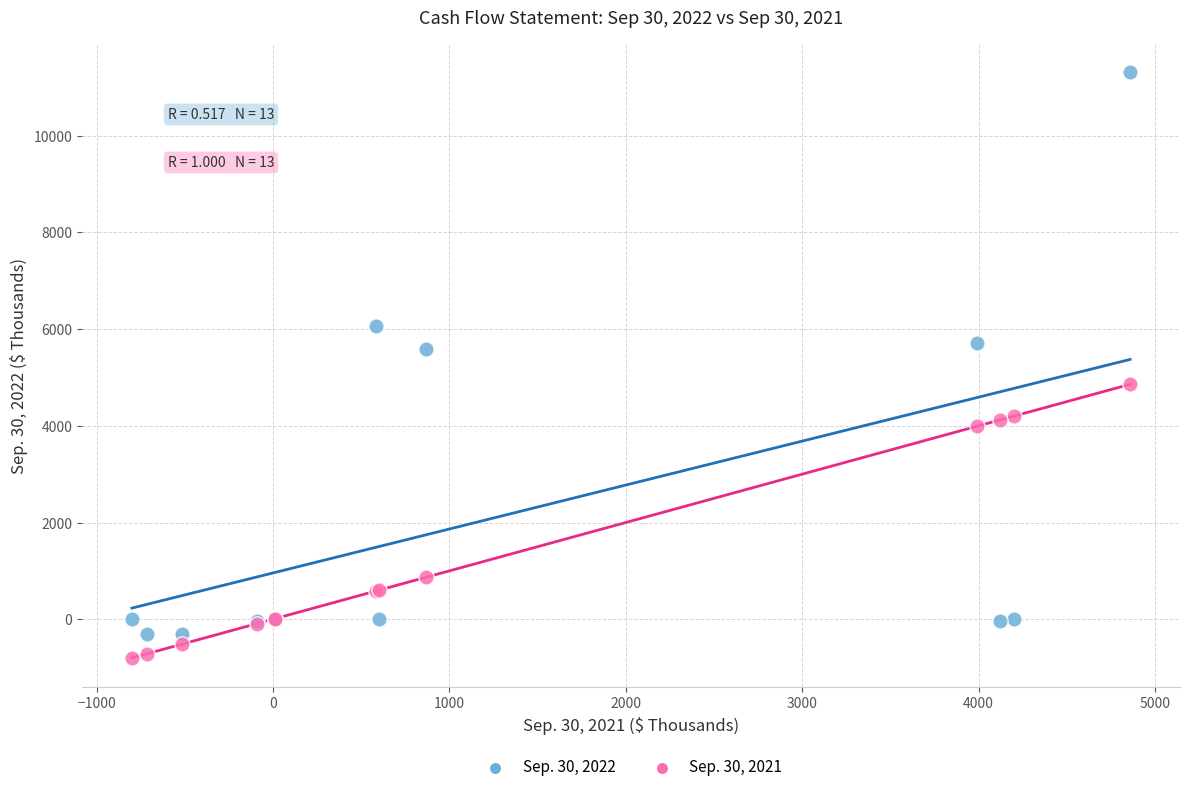

Which series reaches the maximum Y coordinate?

Sep. 30, 2022